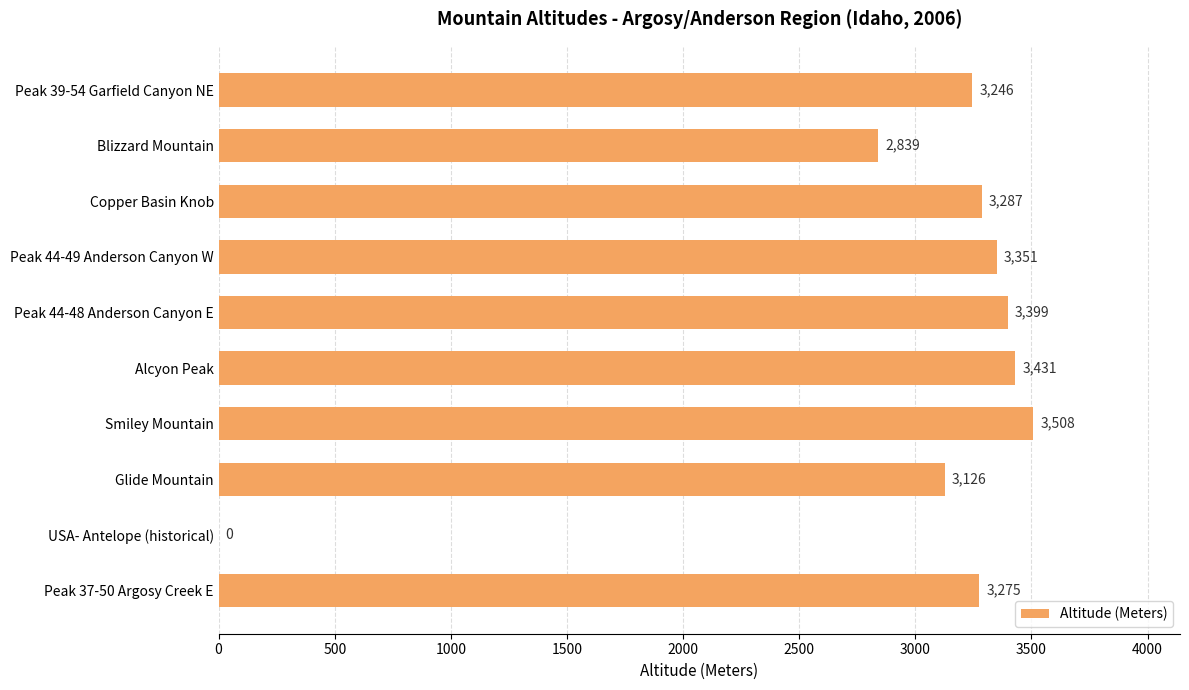

At which label is the value closest to 1754?

Blizzard Mountain